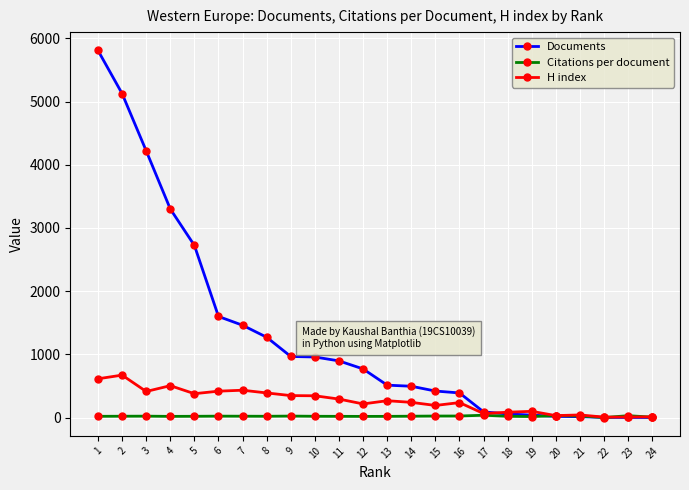

What is the sum of all Documents values?

31130.0